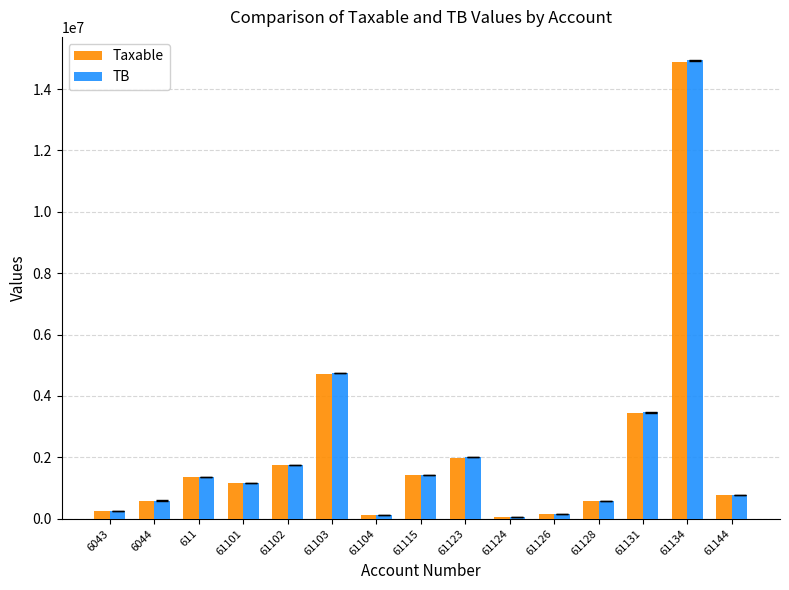

At which label does TB first exceed 1149043?

611